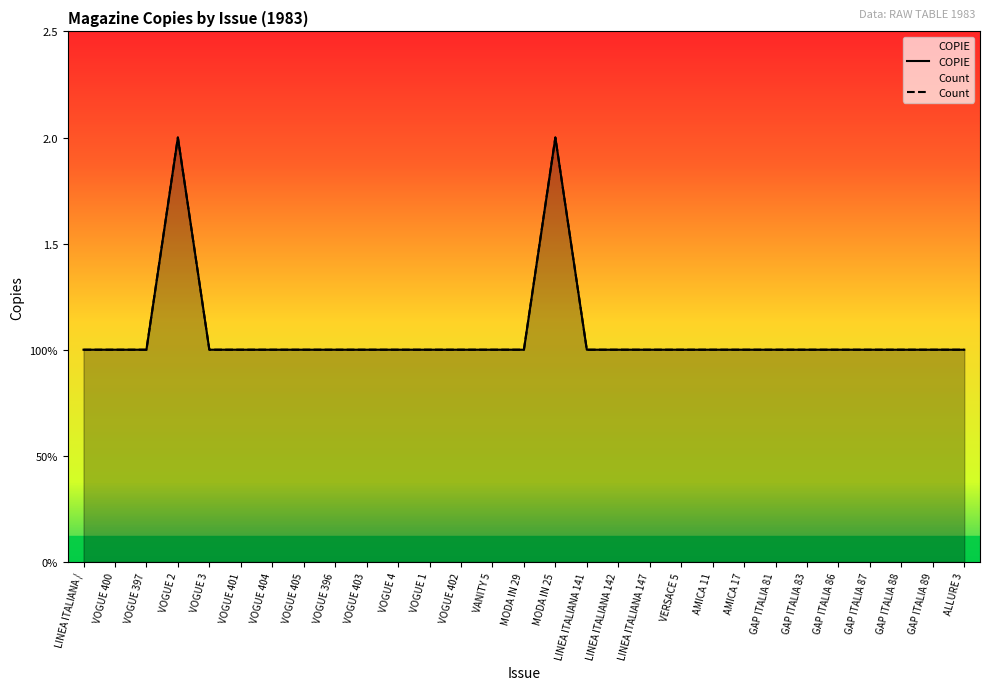

At which label does Count reach its peak?

VOGUE 2